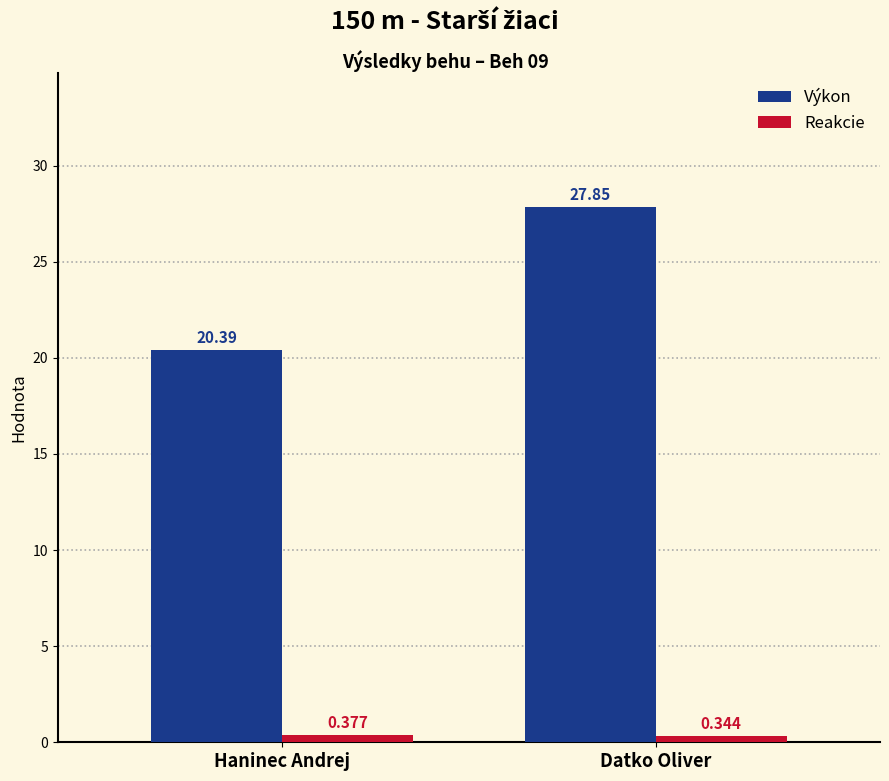

Which series has the largest total across all categories?

Výkon